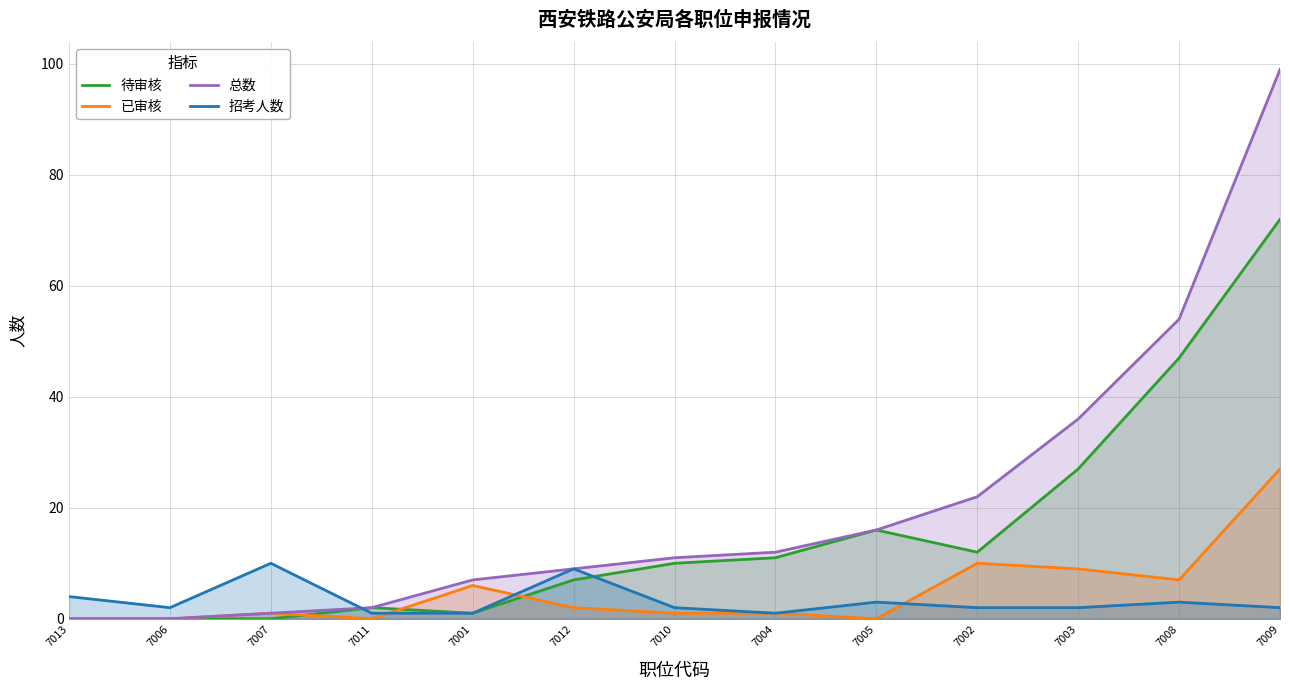

What is the average value of the 待审核 series?

16